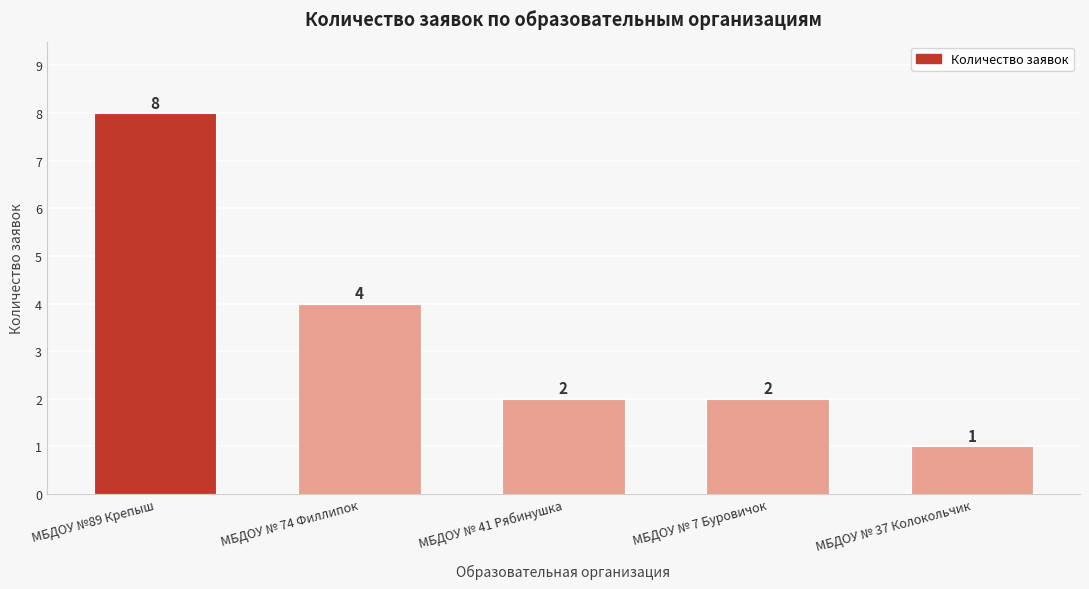

Does the chart contain stacked bars?

No